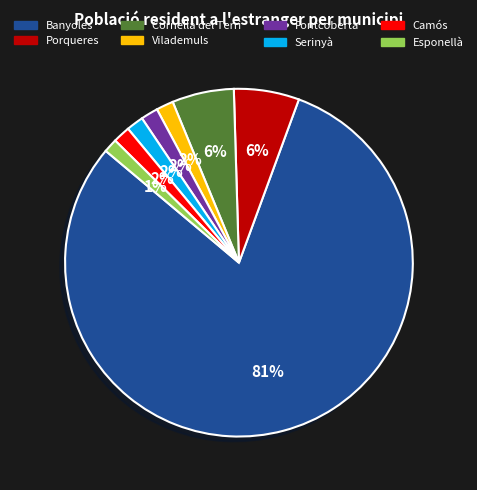

To the nearest percent, what is the combined percentage of Porqueres and Serinyà?

8%